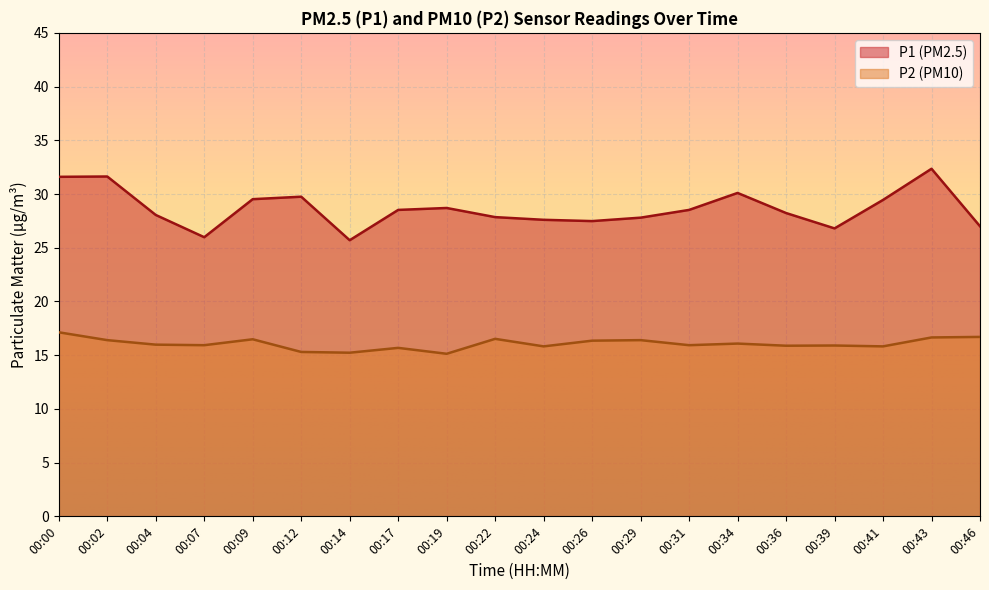

True or false: P1 and P2 cross at least once.

False